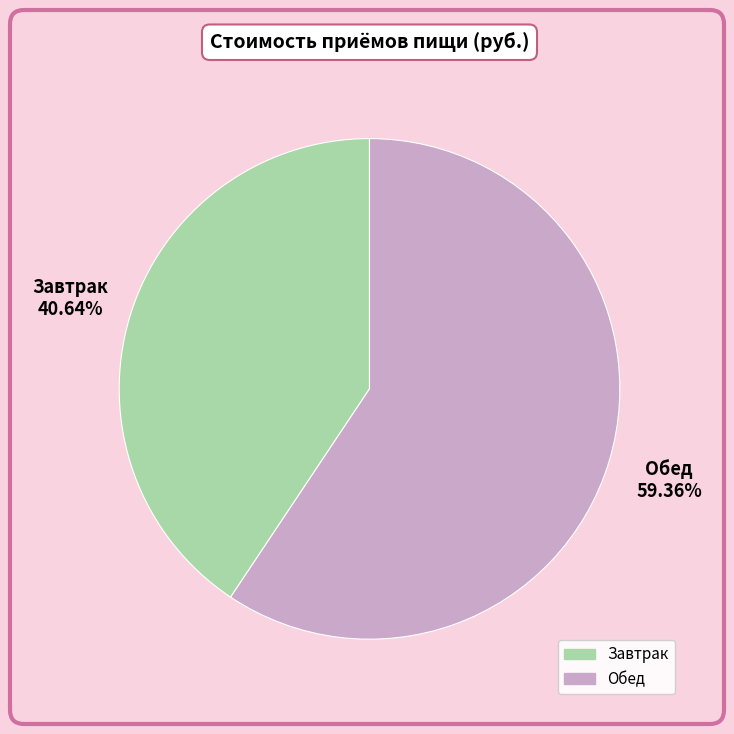

What percentage is the Завтрак slice, to the nearest percent?

41%